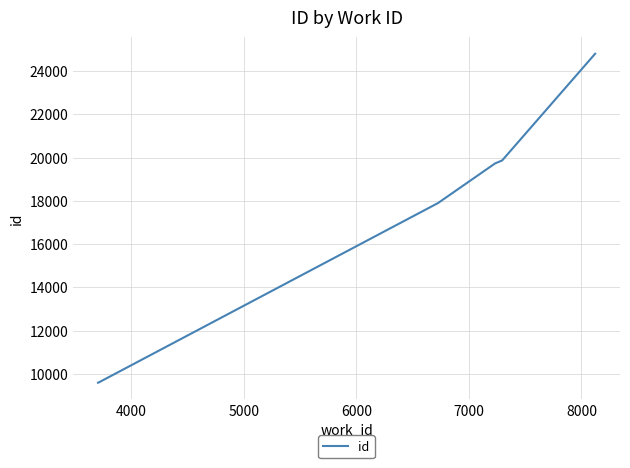

What is the greatest value displayed?

24796